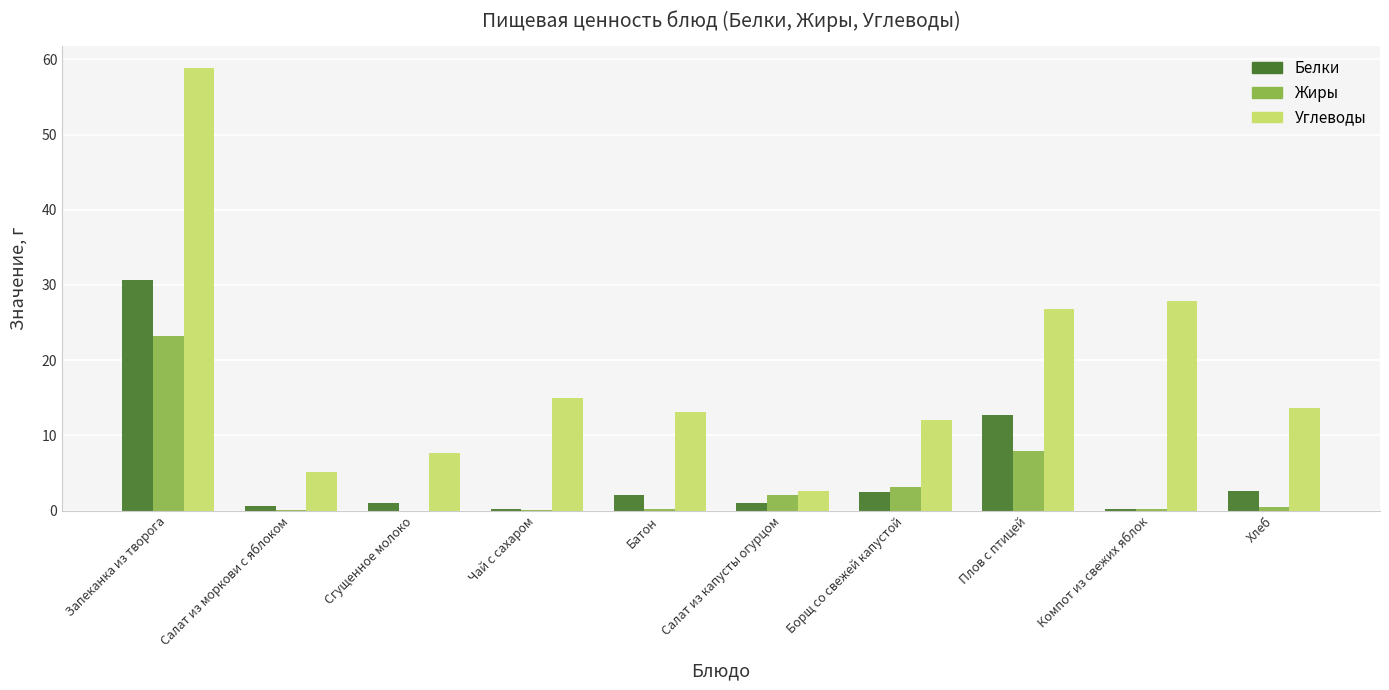

Count the number of data series in this chart.

3